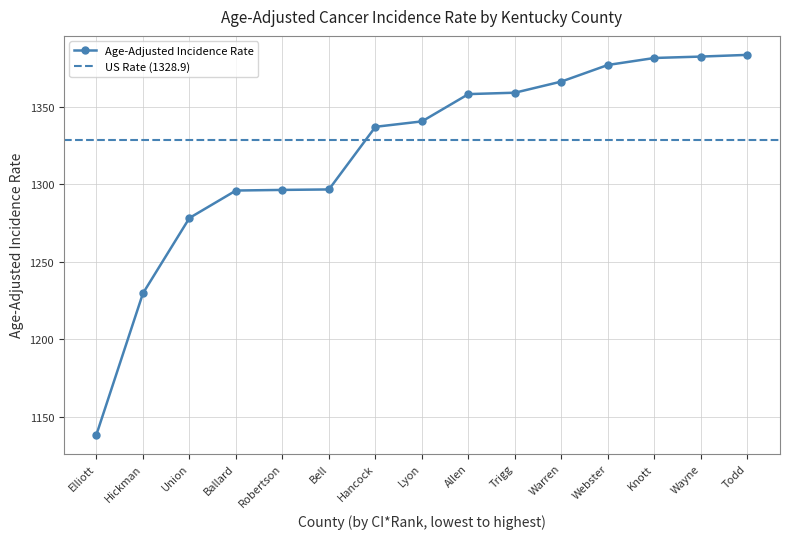

Where does the data first go above 1340?

Lyon